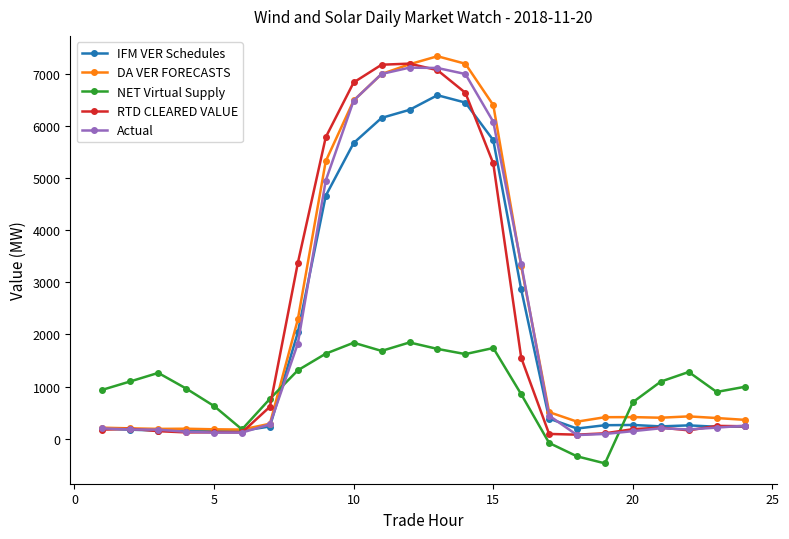

True or false: DA VER FORECASTS has more than 1 points higher than both neighbors.

True